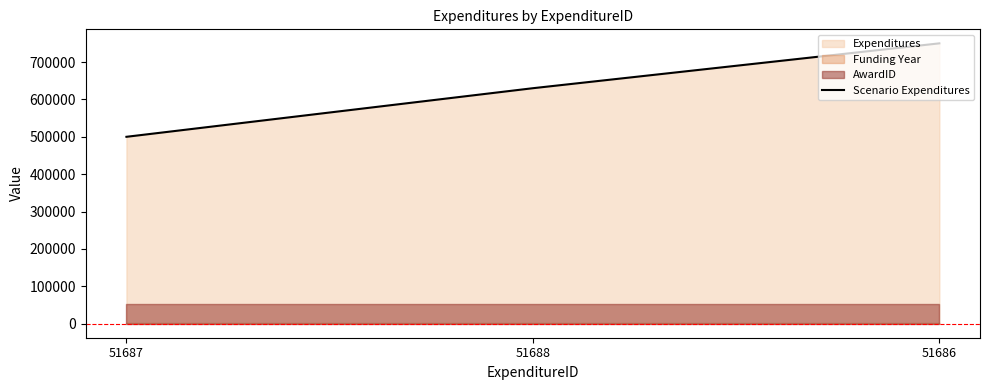

The chart shows a value of 500000 at 51687. True or false?

True